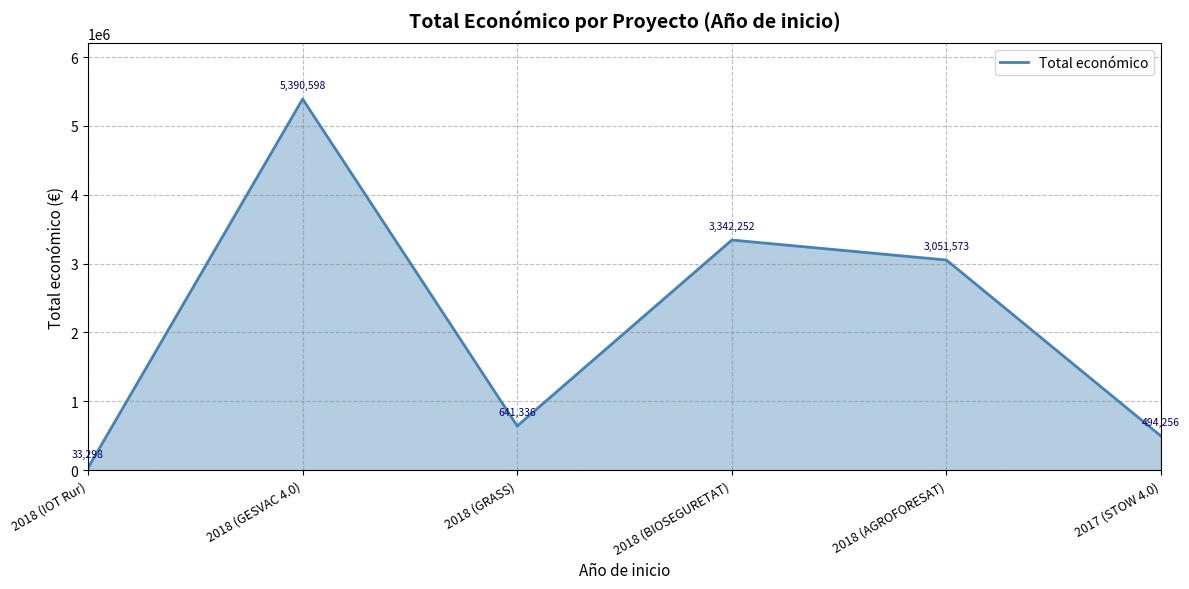

List the labels in order of value, smallest first.

2018 (IOT Rur), 2017 (STOW 4.0), 2018 (GRASS), 2018 (AGROFORESAT), 2018 (BIOSEGURETAT), 2018 (GESVAC 4.0)